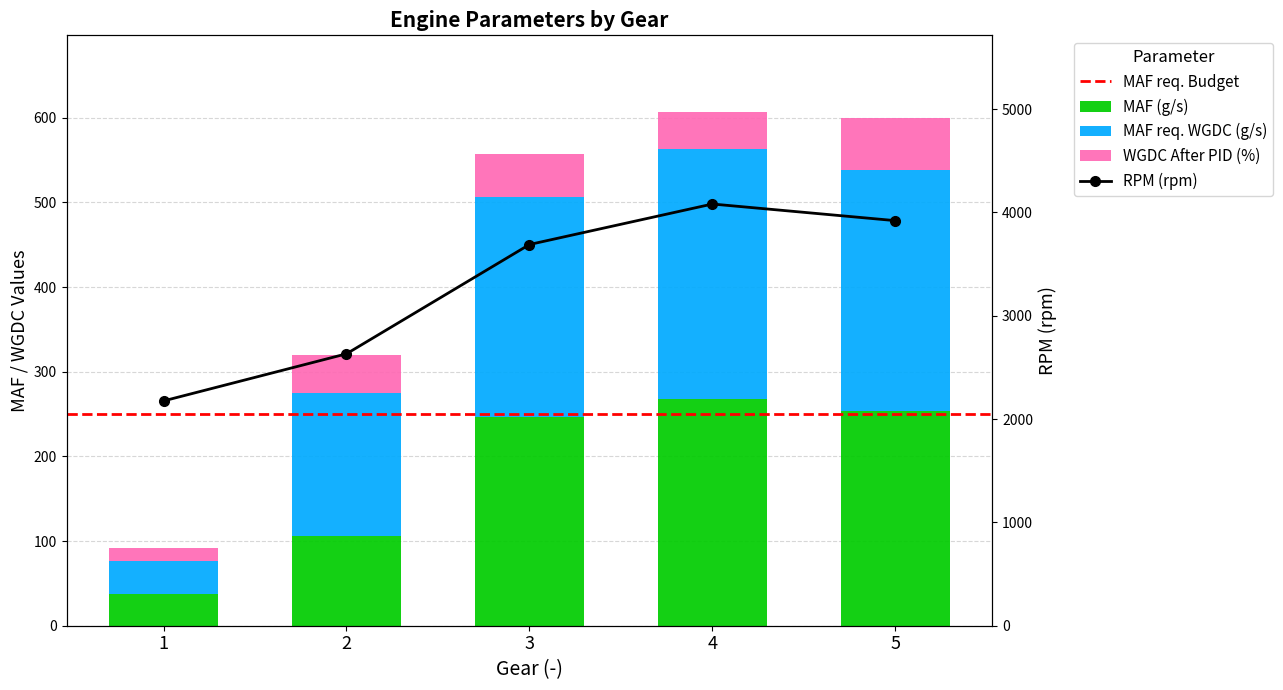

List the series in order of their peak value, highest first.

MAF req. WGDC (g/s), MAF (g/s), WGDC After PID (%)